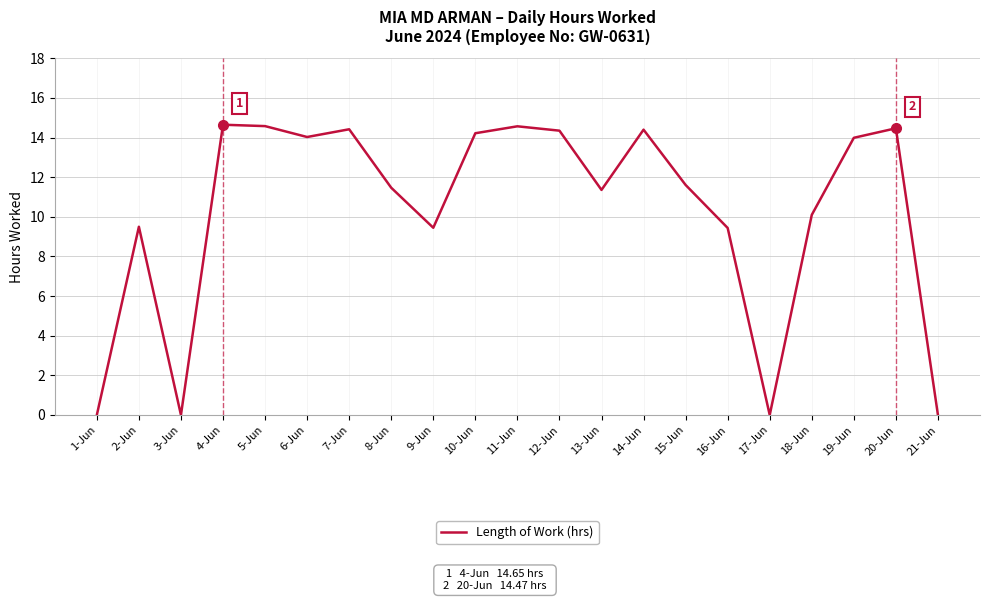

Which has a higher value, 13-Jun or 18-Jun?

13-Jun